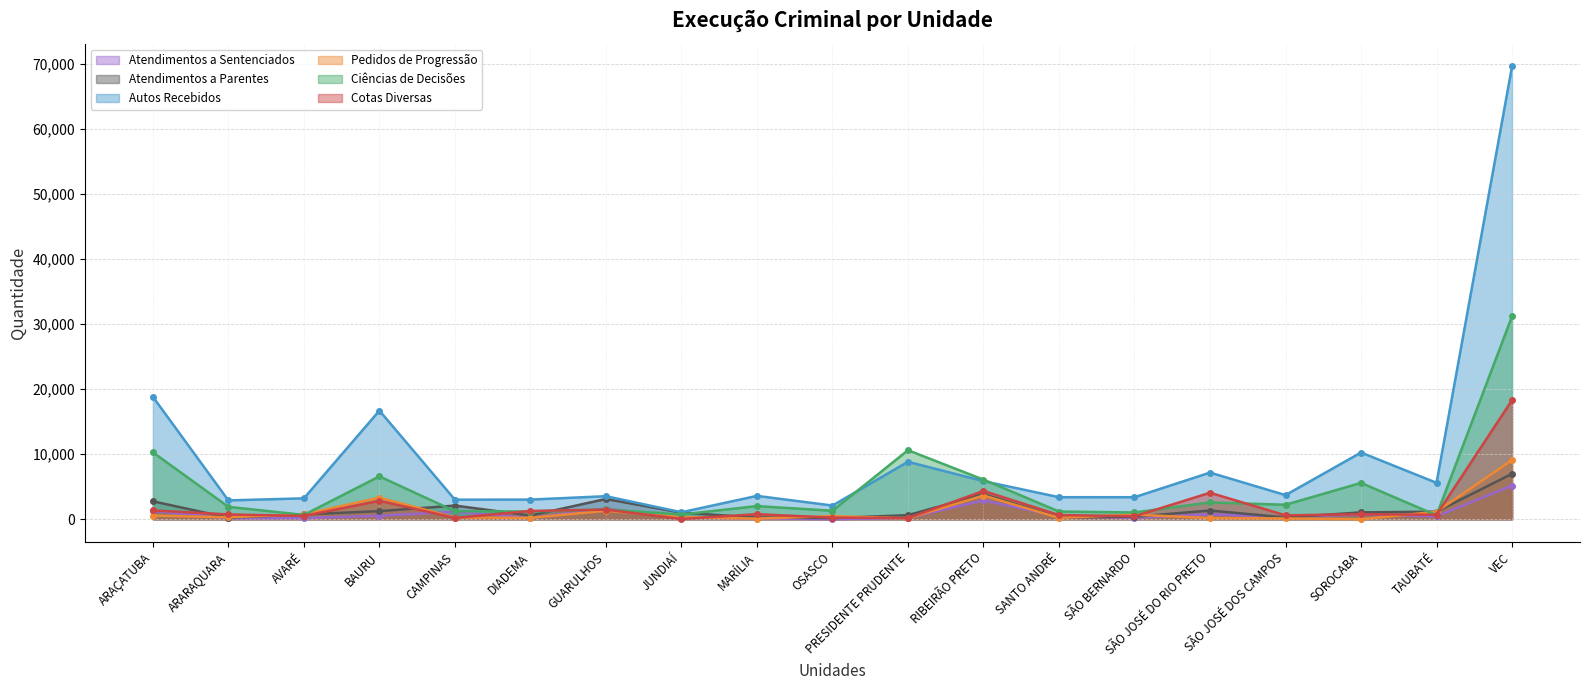

Where is Autos Recebidos nearest to the value 35359?

ARAÇATUBA